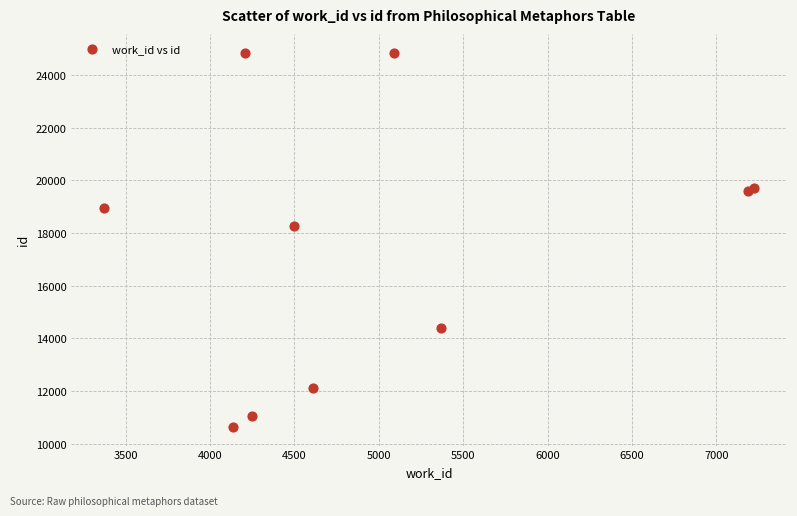

What Y value in the scatter plot is closest to 17745?

18277